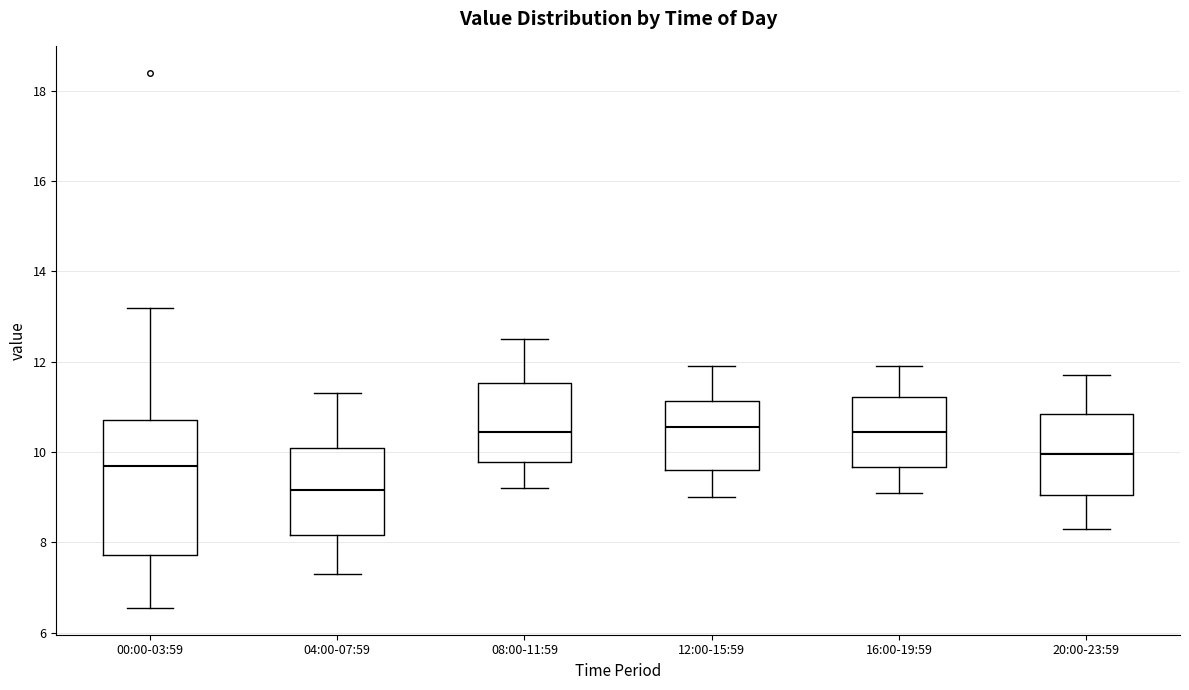

Reading left to right, read every box against the y-axis: the position of its median line, the range the box covers, and the ends of its whiskers. The values are not printed on the chart, so give them approximately, as read against the axis.

00:00-03:59: median 9.8, box 7.8 to 10.8, whiskers 6.6 to 13.2
04:00-07:59: median 9.2, box 8.2 to 10.2, whiskers 7.4 to 11.4
08:00-11:59: median 10.4, box 9.8 to 11.6, whiskers 9.2 to 12.6
12:00-15:59: median 10.6, box 9.6 to 11.2, whiskers 9.0 to 12.0
16:00-19:59: median 10.4, box 9.6 to 11.2, whiskers 9.2 to 12.0
20:00-23:59: median 10.0, box 9.0 to 10.8, whiskers 8.4 to 11.8